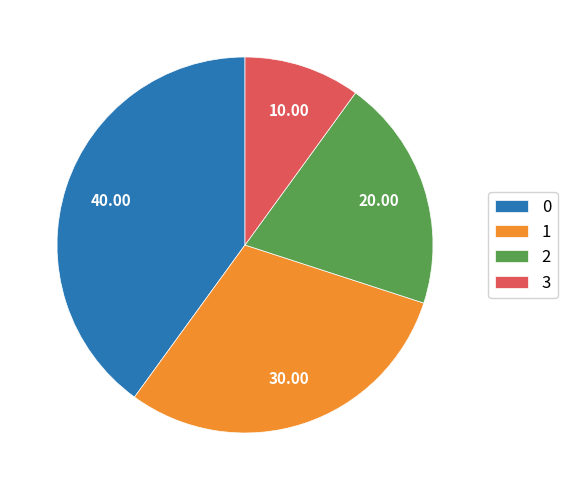

Is there a majority slice in this chart?

No